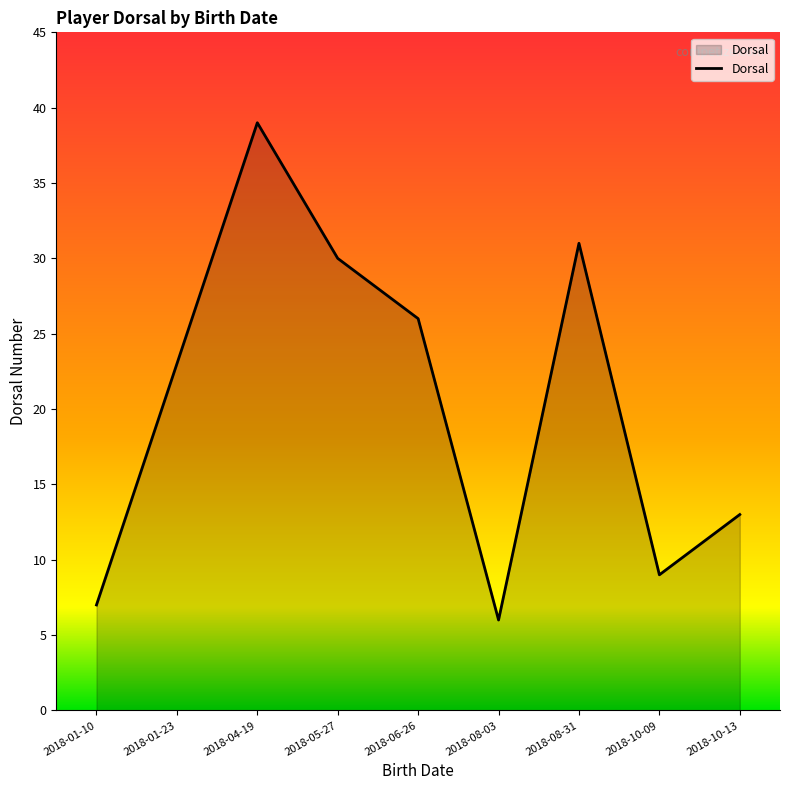

List the labels in order of value, smallest first.

2018-08-03, 2018-01-10, 2018-10-09, 2018-10-13, 2018-01-23, 2018-06-26, 2018-05-27, 2018-08-31, 2018-04-19